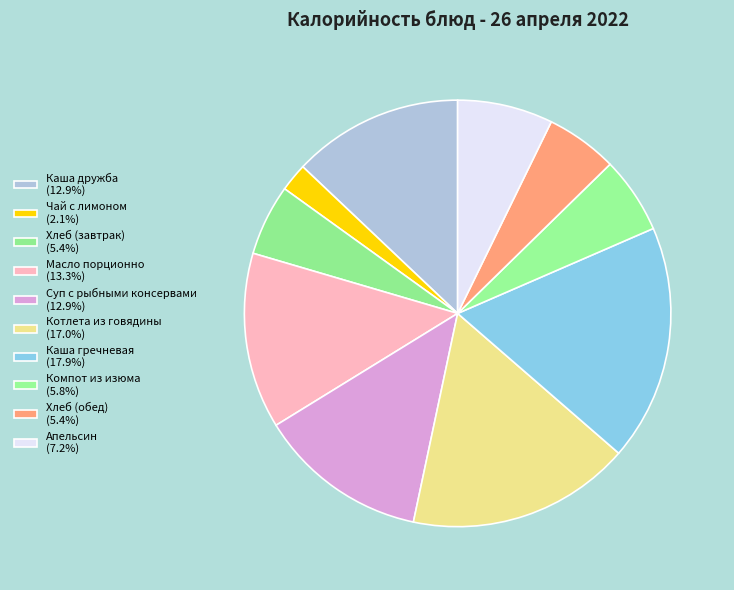

Which category has the smallest portion of the pie?

Чай с лимоном